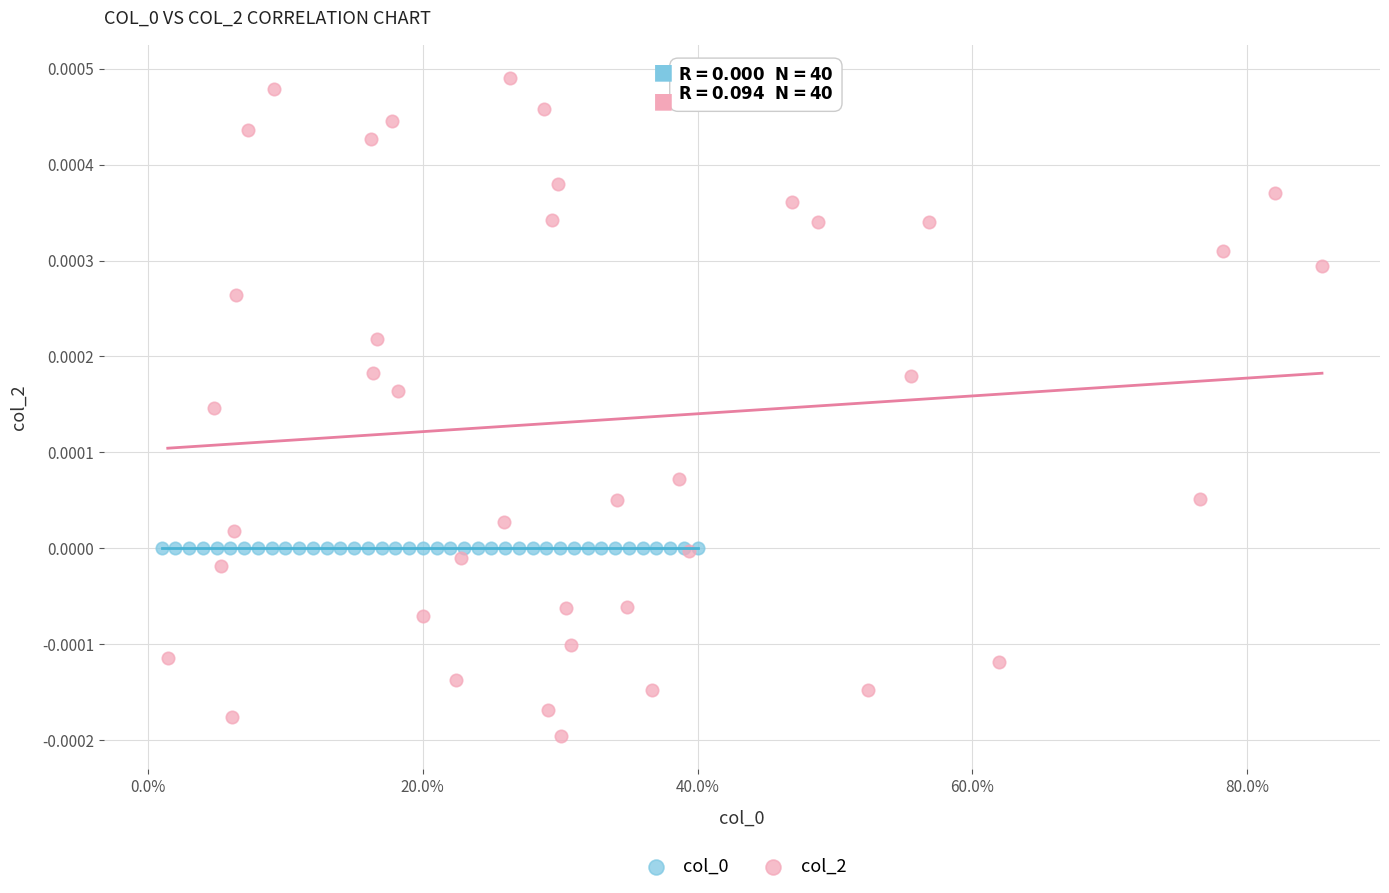

Which series contains the lowest Y value?

col_2